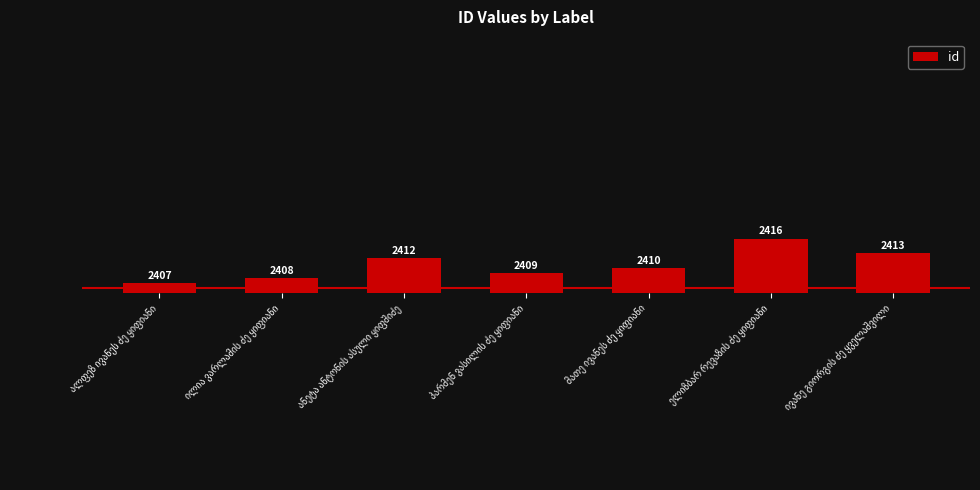

How many values are between 2408 and 2413?

5